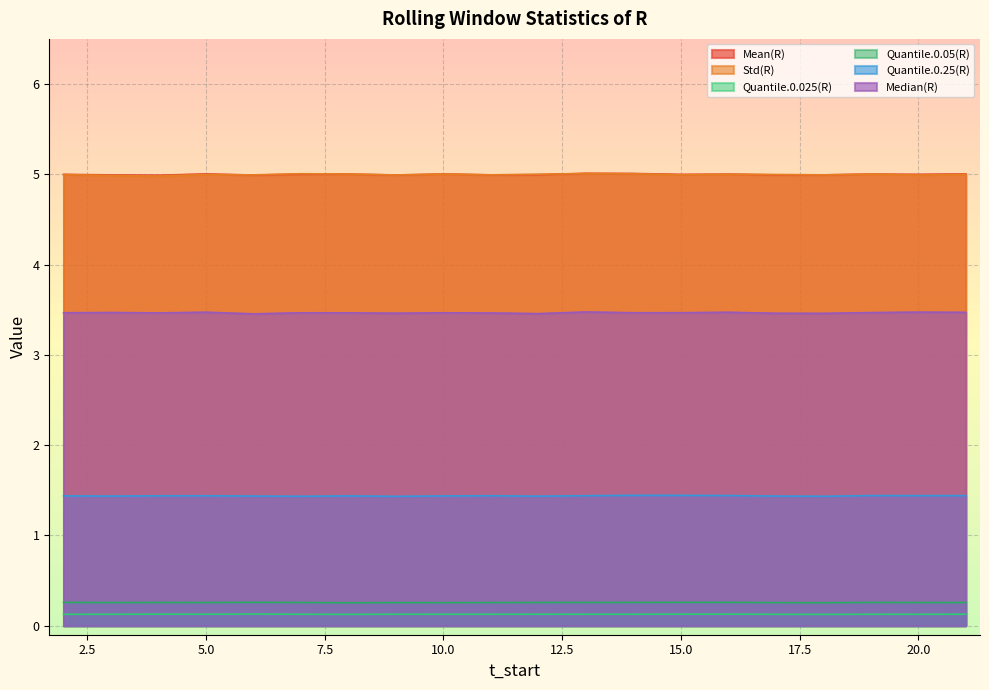

Count the number of data series in this chart.

6